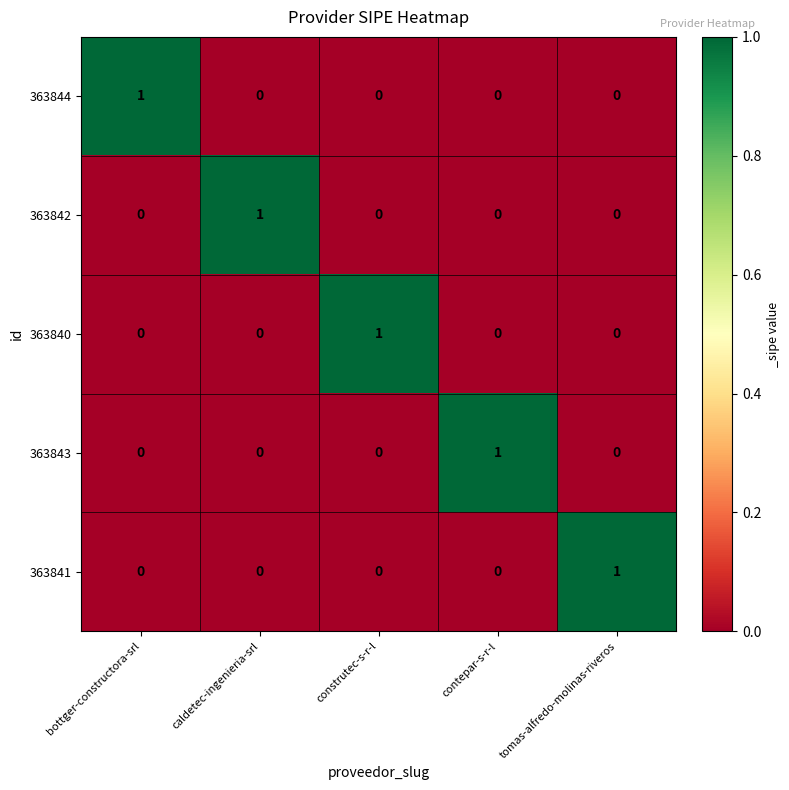

How many positive values does the 363843 series have?

1